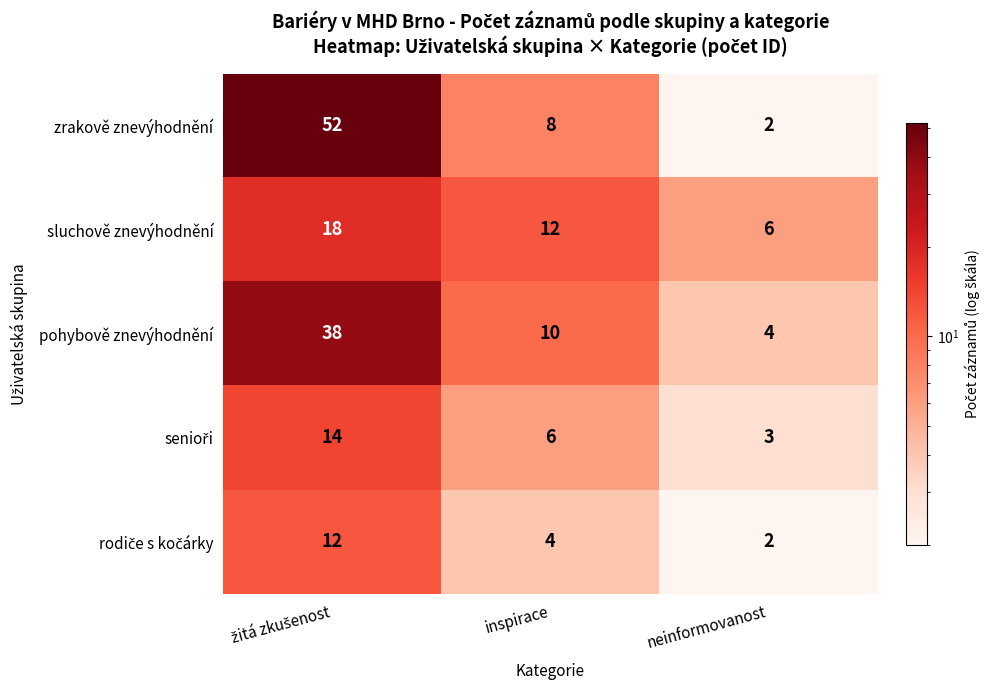

What is the spread (max minus min) of values at neinformovanost?

4